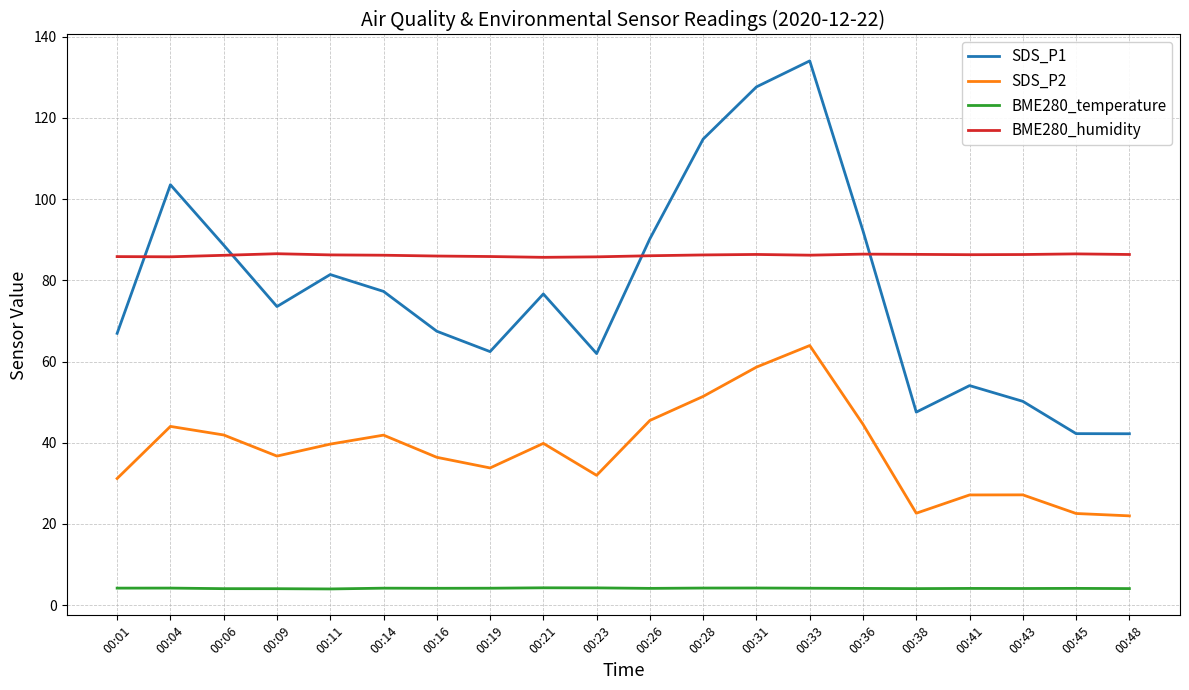

Rank the series at 00:28 from lowest to highest value.

BME280_temperature, SDS_P2, BME280_humidity, SDS_P1